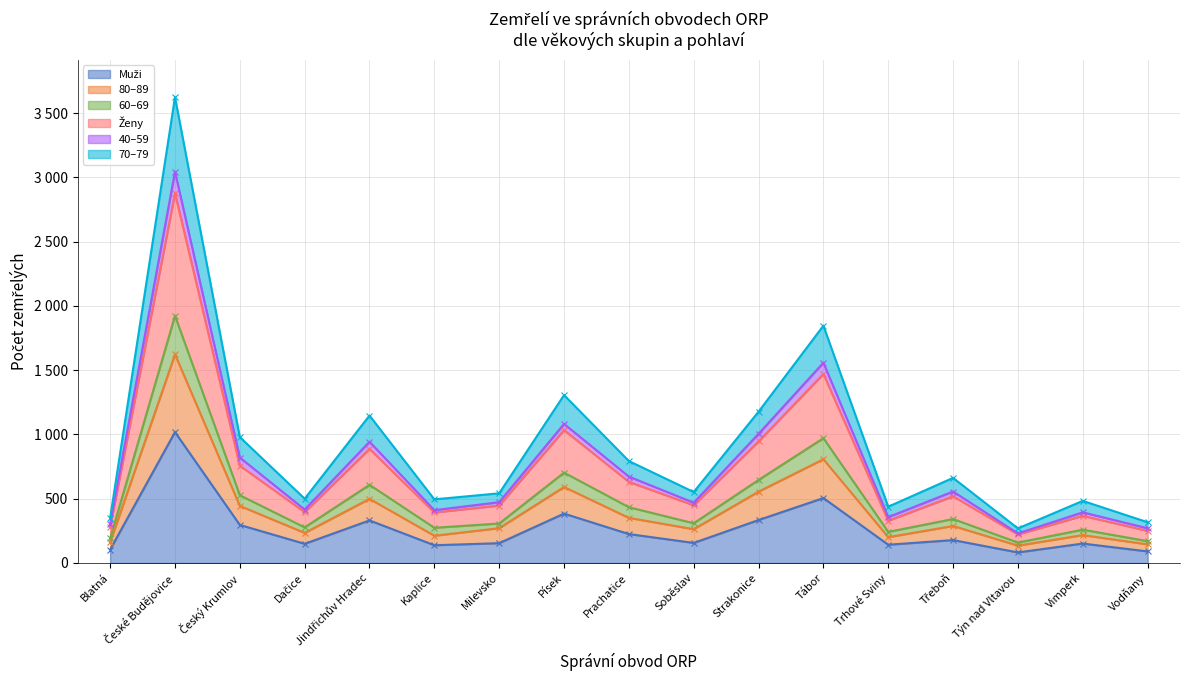

What is the smallest value displayed?

82